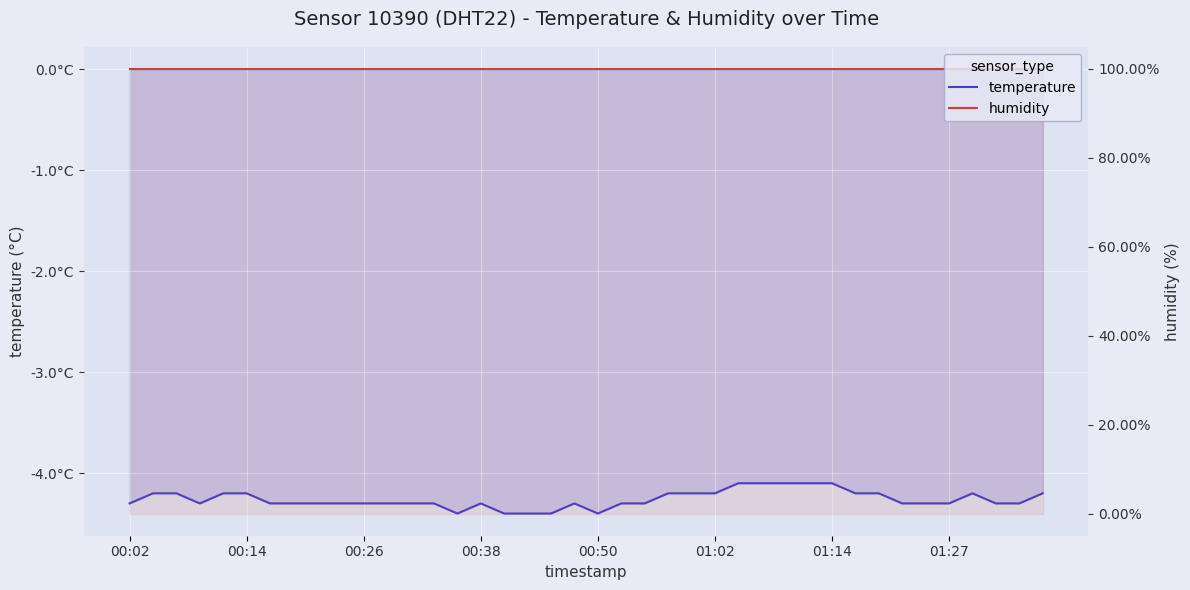

Does the chart display data point markers on the line(s)?

No